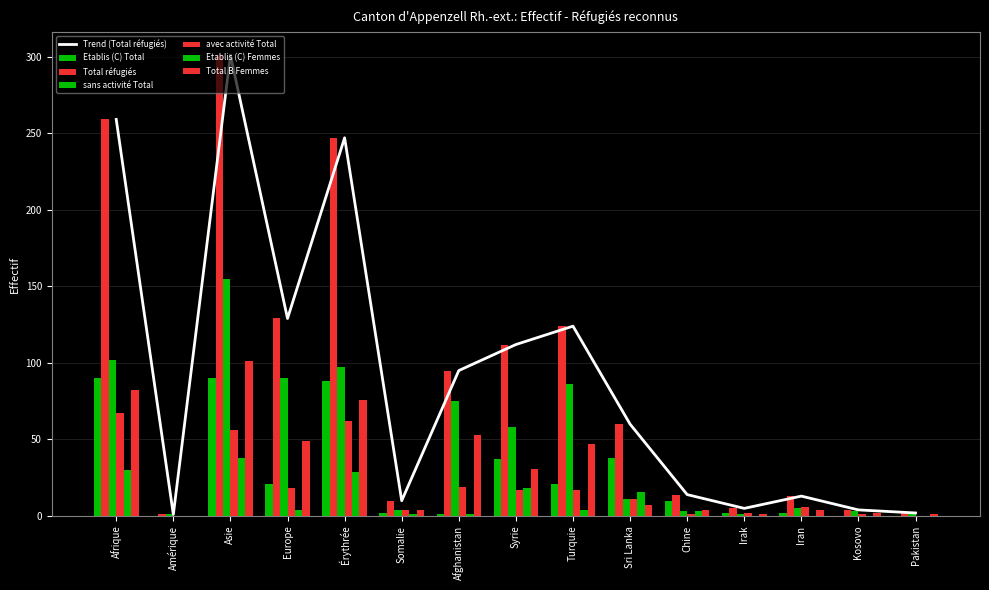

Between Amérique and Érythrée, which is larger?

Érythrée